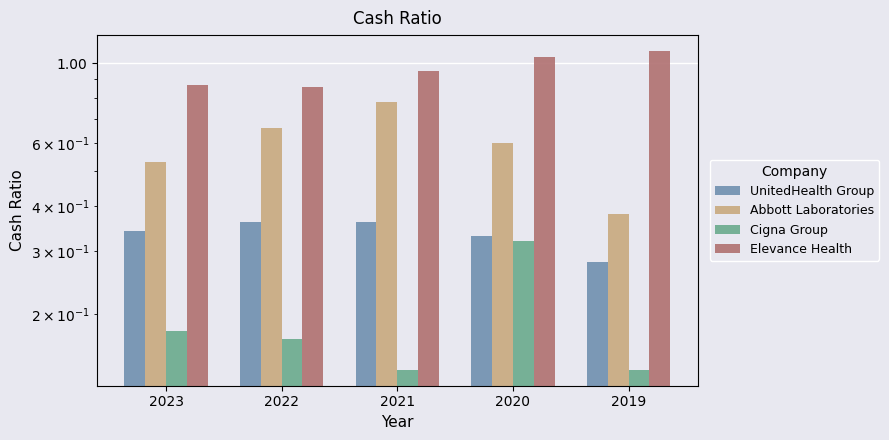

Between 2022 and 2020, which series saw the biggest shift?

Elevance Health